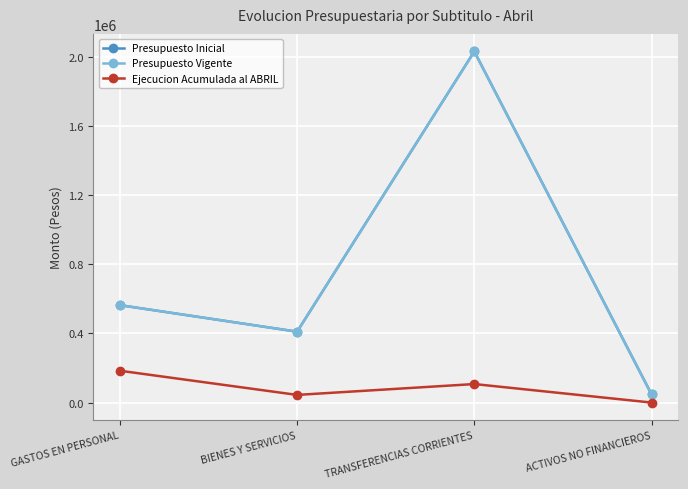

True or false: Presupuesto Vigente has a value of 2809407 at TRANSFERENCIAS CORRIENTES.

False